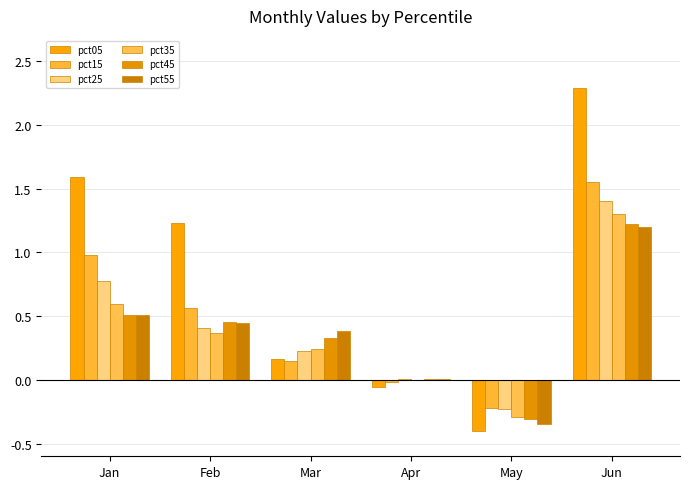

Where is pct45 nearest to the value 0?

Apr